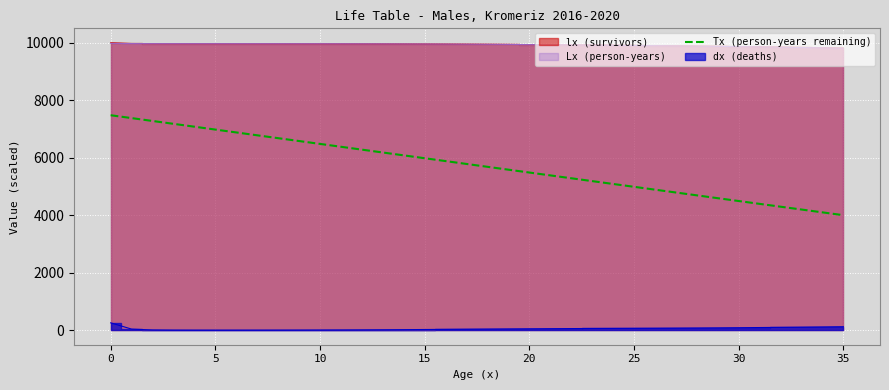

What is the maximum value for Tx (person-years remaining)?

7478.9